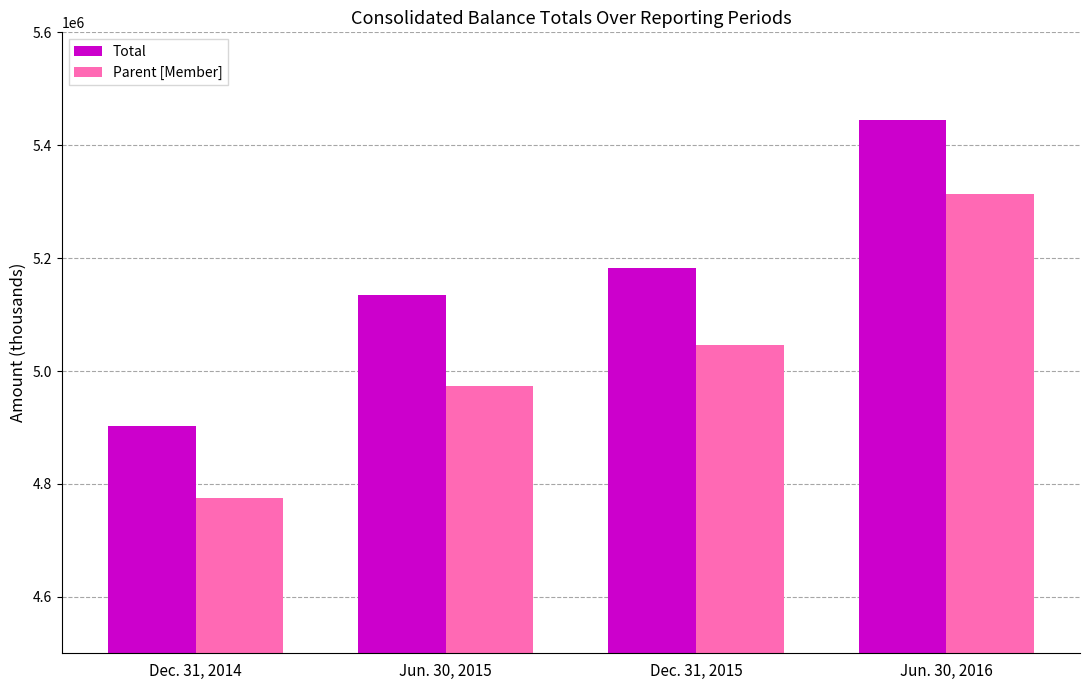

Reading left to right, what are all the values shown in this chart?

Total: Dec. 31, 2014=4901765	Jun. 30, 2015=5135514	Dec. 31, 2015=5181951	Jun. 30, 2016=5444685
Parent [Member]: Dec. 31, 2014=4774785	Jun. 30, 2015=4973586	Dec. 31, 2015=5046300	Jun. 30, 2016=5314127